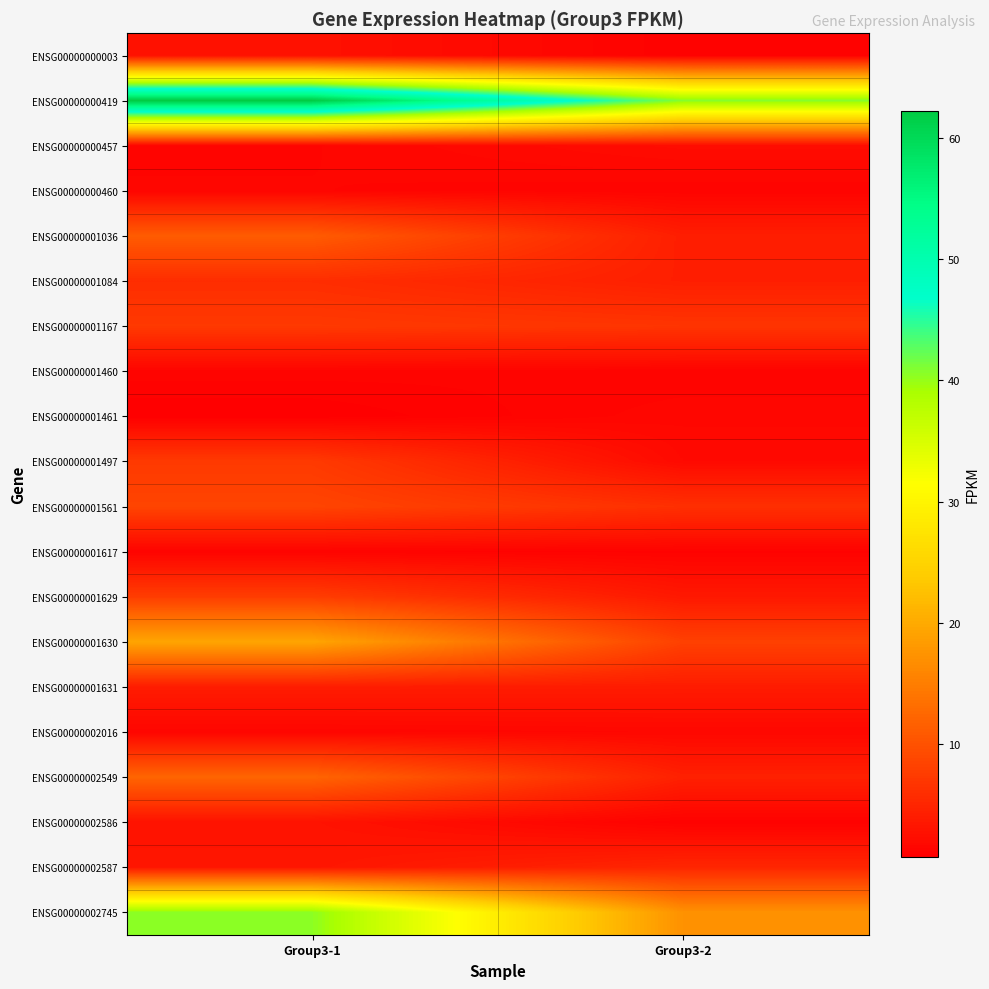

What is the spread (max minus min) of values at Group3-1?

61.5